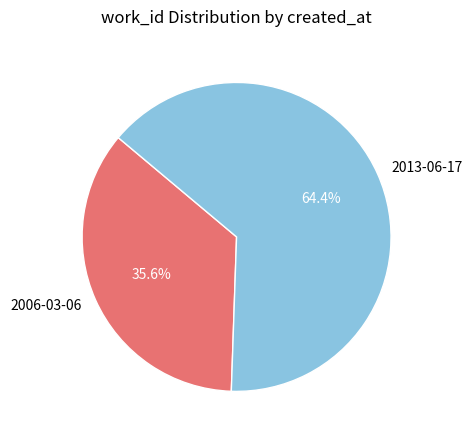

The 2006-03-06 slice represents 41% of the pie. True or false?

False